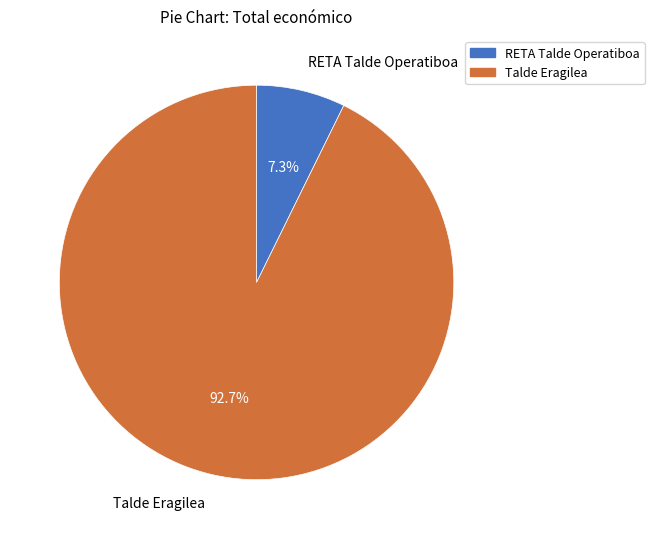

How many slices are in this pie chart?

2